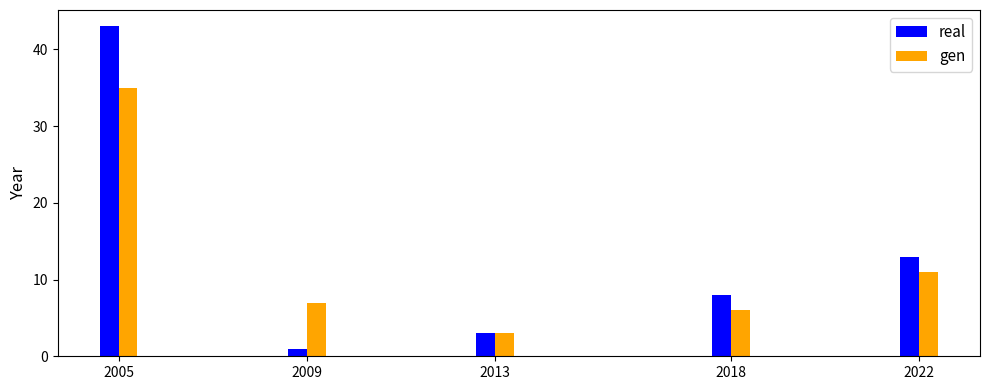

Reading right to left, list all the values displayed in this chart.

real: 2022=13	2018=8	2013=3	2009=1	2005=43
gen: 2022=11	2018=6	2013=3	2009=7	2005=35